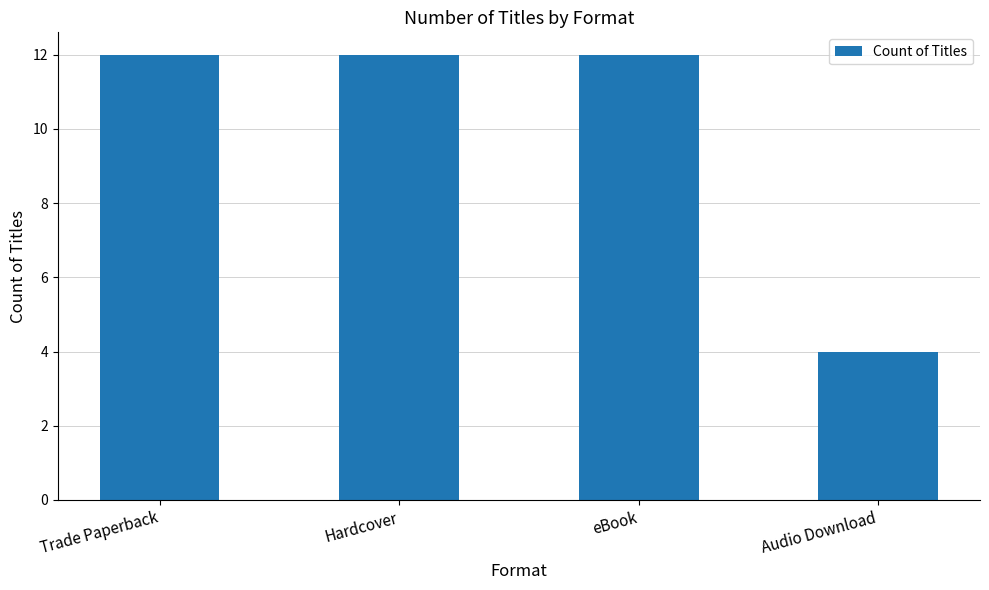

What is the minimum value shown in the chart?

4